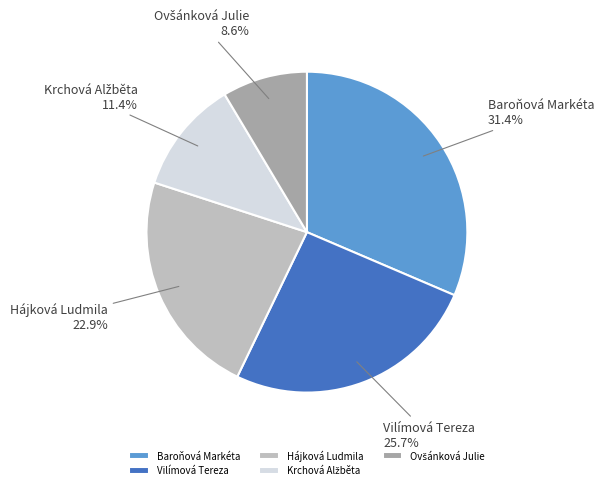

Combined, what portion of the pie is Baroňová Markéta and Vilímová Tereza?

57.1%